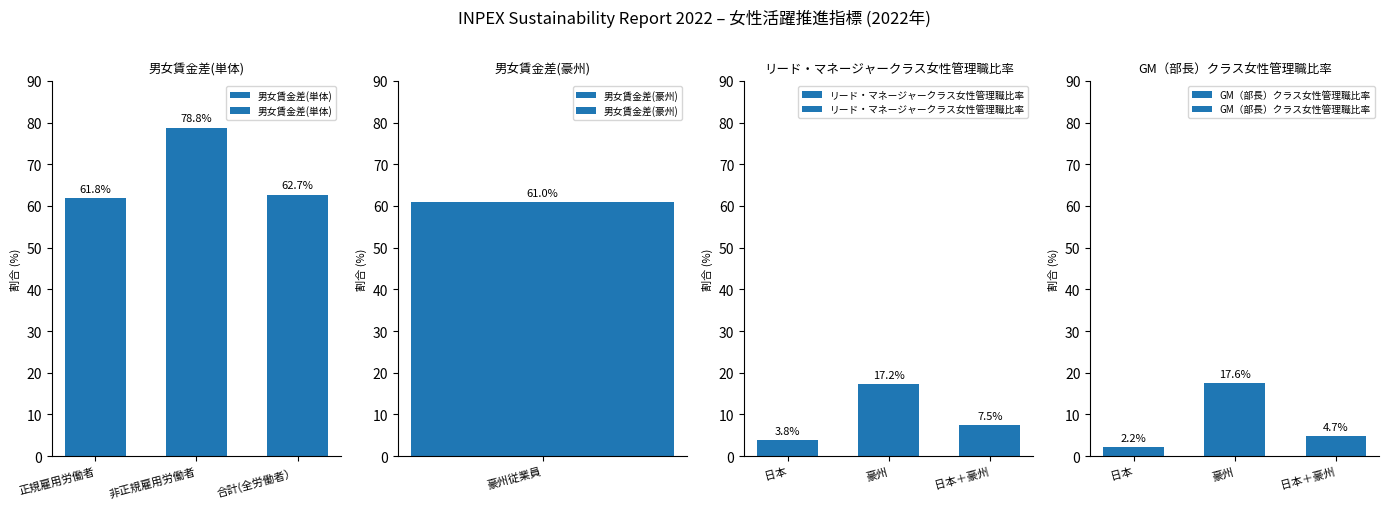

List the labels in order of 男女賃金差(単体) value, smallest first.

正規雇用労働者, 合計(全労働者）, 非正規雇用労働者